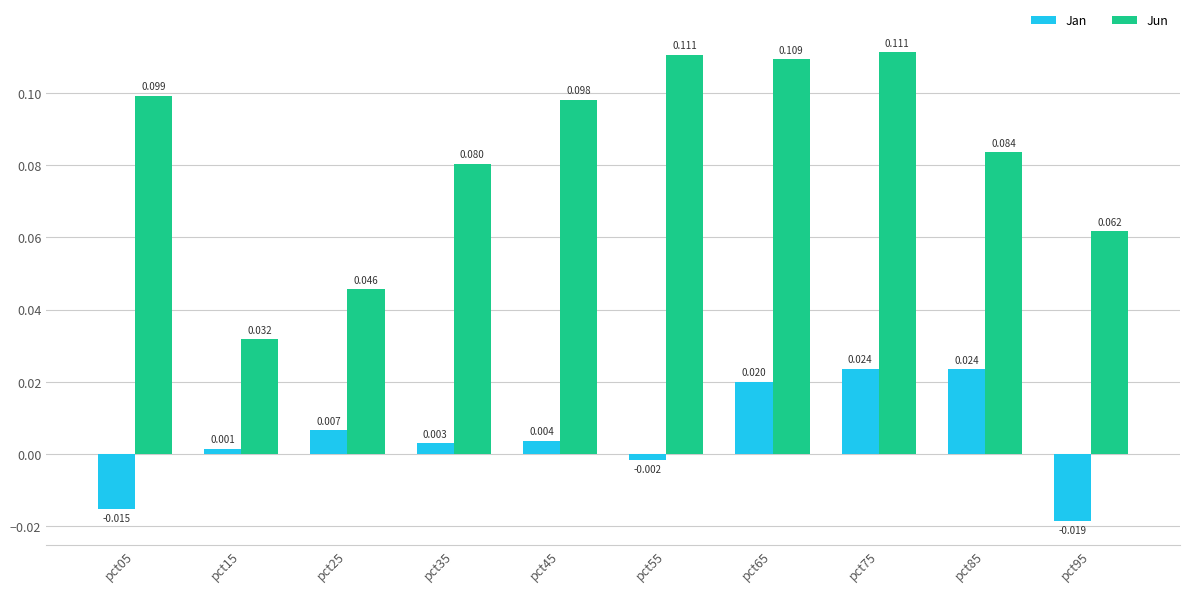

The Jun series shows 0.1 at pct25. True or false?

False